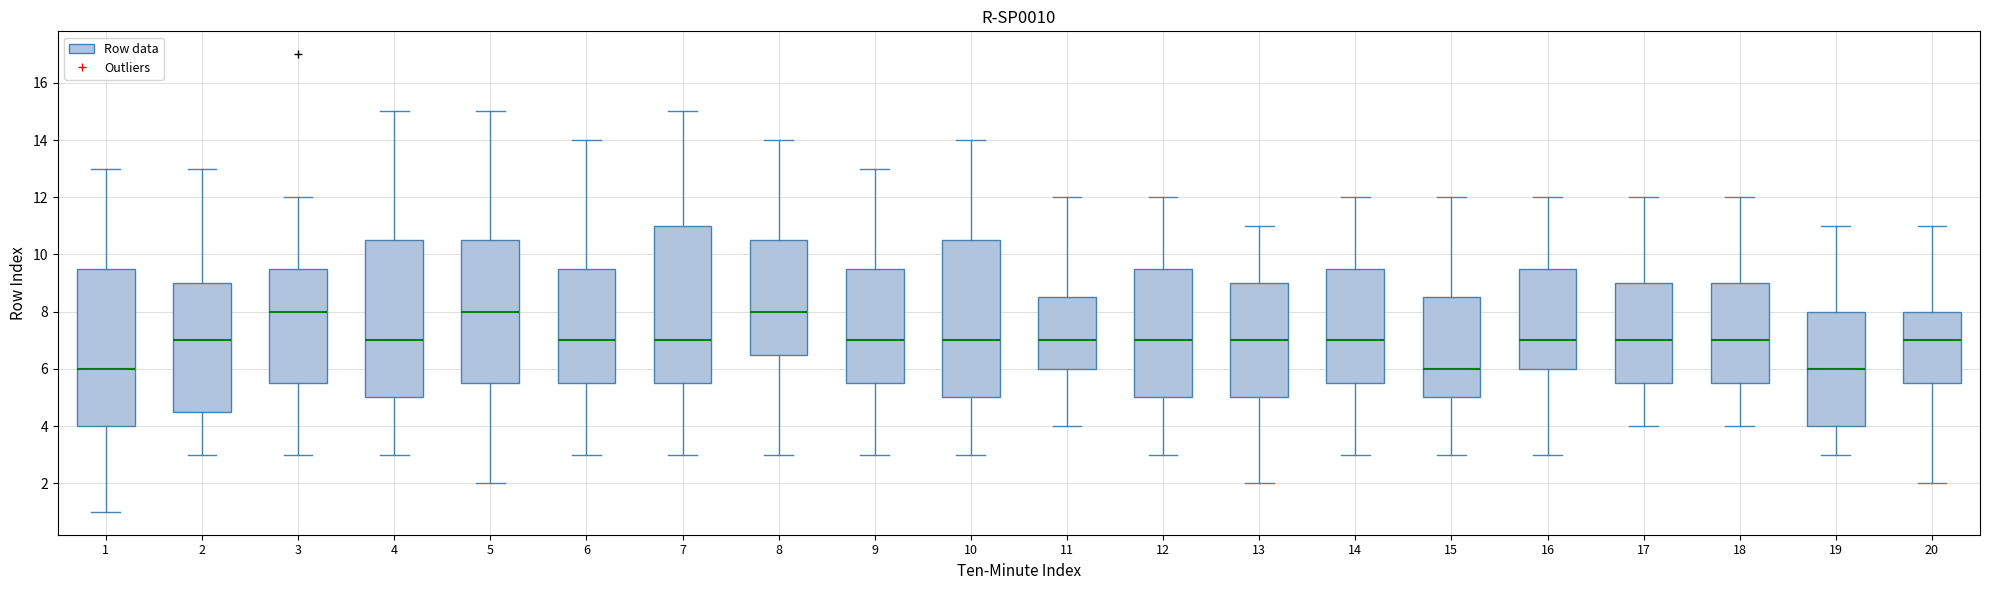

Reading left to right, read every box against the y-axis: the position of its median line, the range the box covers, and the ends of its whiskers. The values are not printed on the chart, so give them approximately, as read against the axis.

1: median 6.0, box 4.0 to 9.6, whiskers 1.0 to 13.0
2: median 7.0, box 4.6 to 9.0, whiskers 3.0 to 13.0
3: median 8.0, box 5.6 to 9.6, whiskers 3.0 to 12.0
4: median 7.0, box 5.0 to 10.6, whiskers 3.0 to 15.0
5: median 8.0, box 5.6 to 10.6, whiskers 2.0 to 15.0
6: median 7.0, box 5.6 to 9.6, whiskers 3.0 to 14.0
7: median 7.0, box 5.6 to 11.0, whiskers 3.0 to 15.0
8: median 8.0, box 6.6 to 10.6, whiskers 3.0 to 14.0
9: median 7.0, box 5.6 to 9.6, whiskers 3.0 to 13.0
10: median 7.0, box 5.0 to 10.6, whiskers 3.0 to 14.0
11: median 7.0, box 6.0 to 8.6, whiskers 4.0 to 12.0
12: median 7.0, box 5.0 to 9.6, whiskers 3.0 to 12.0
13: median 7.0, box 5.0 to 9.0, whiskers 2.0 to 11.0
14: median 7.0, box 5.6 to 9.6, whiskers 3.0 to 12.0
15: median 6.0, box 5.0 to 8.6, whiskers 3.0 to 12.0
16: median 7.0, box 6.0 to 9.6, whiskers 3.0 to 12.0
17: median 7.0, box 5.6 to 9.0, whiskers 4.0 to 12.0
18: median 7.0, box 5.6 to 9.0, whiskers 4.0 to 12.0
19: median 6.0, box 4.0 to 8.0, whiskers 3.0 to 11.0
20: median 7.0, box 5.6 to 8.0, whiskers 2.0 to 11.0